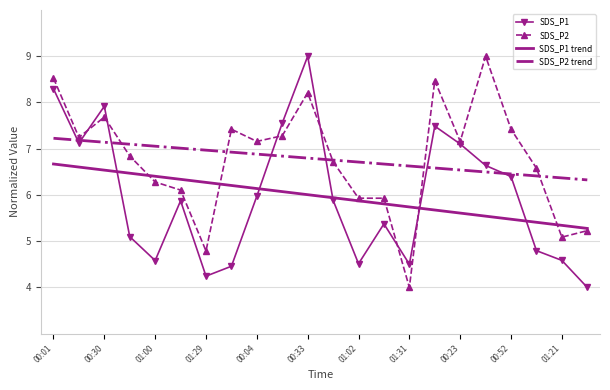

What is the sum of all SDS_P2 values?

149.1